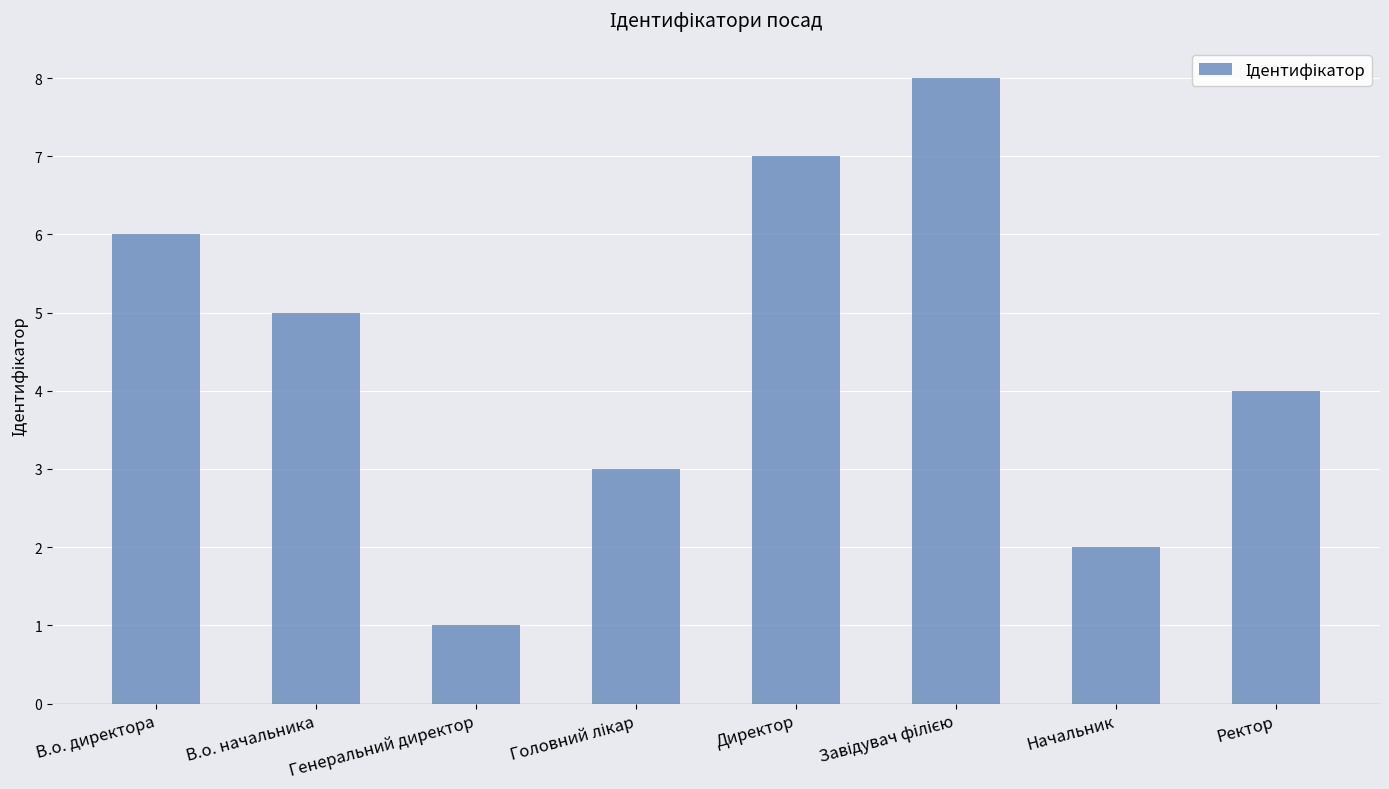

What is the value of the 7th bar from the left?

2